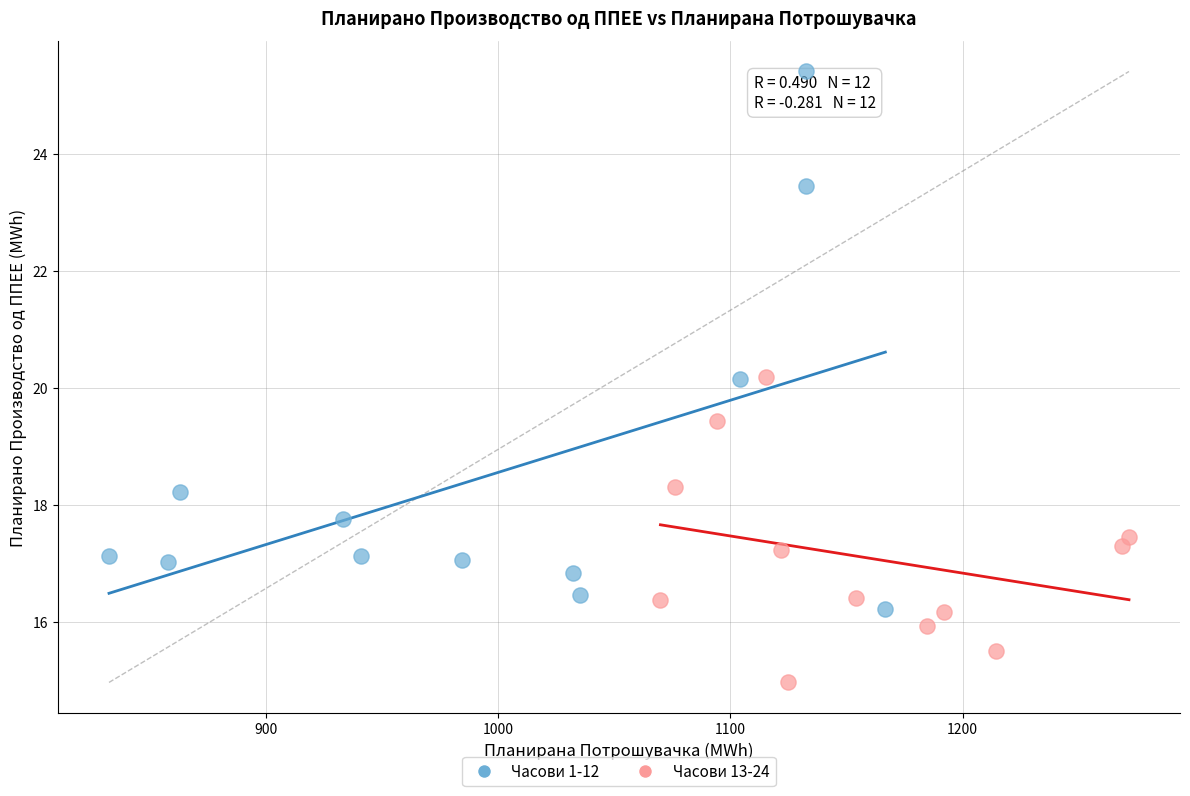

Which series contains the lowest Y value?

Часови 13-24